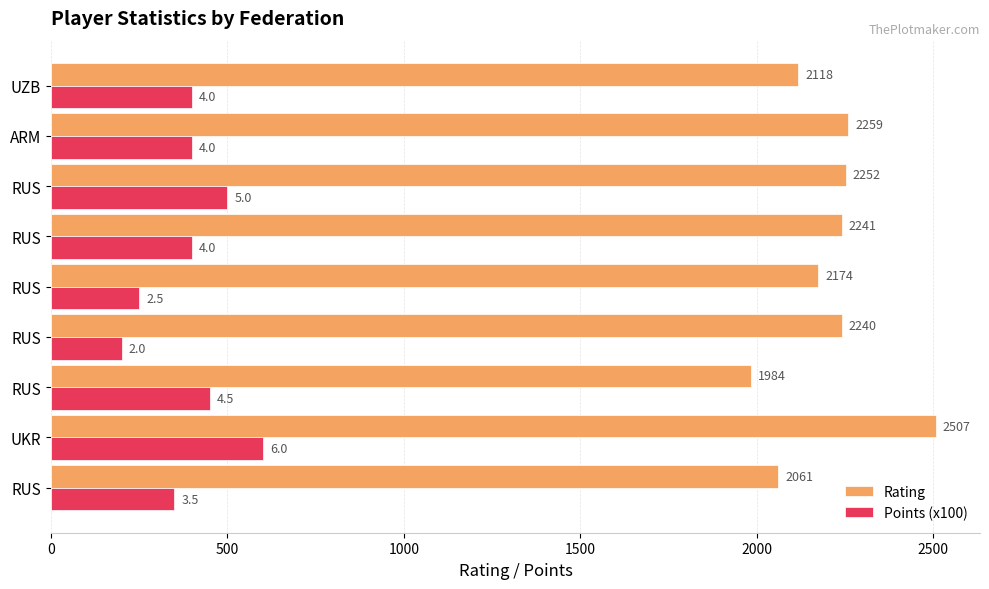

Which series has the widest spread of values?

Rating